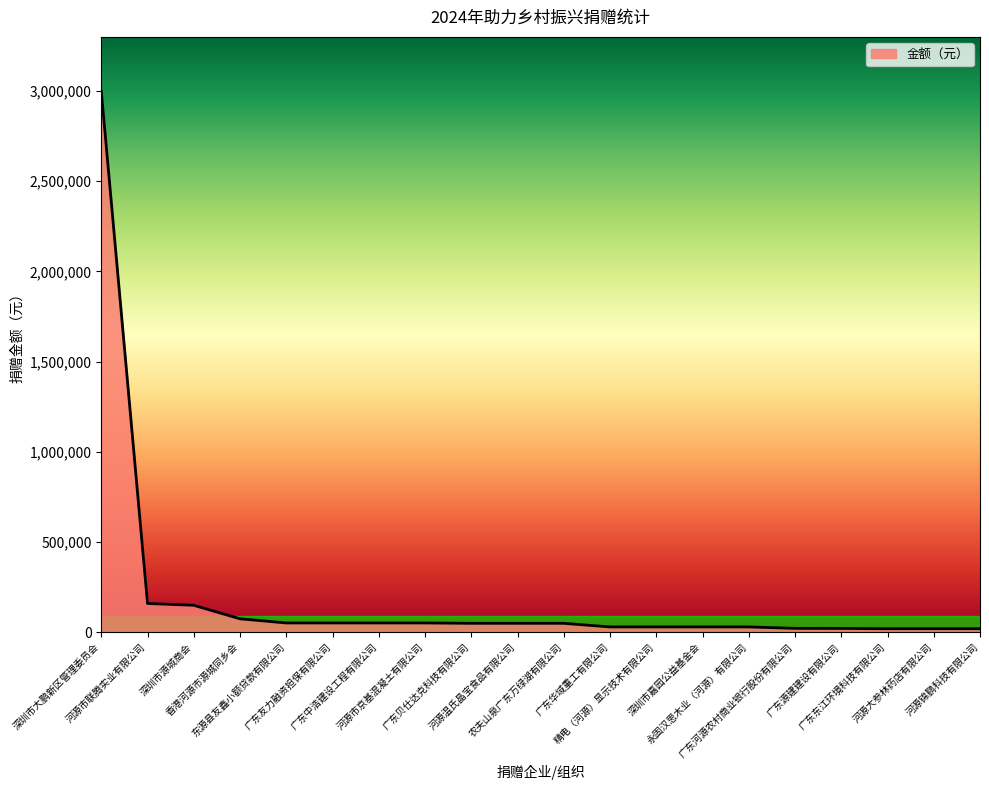

What is the greatest value displayed?

3000000